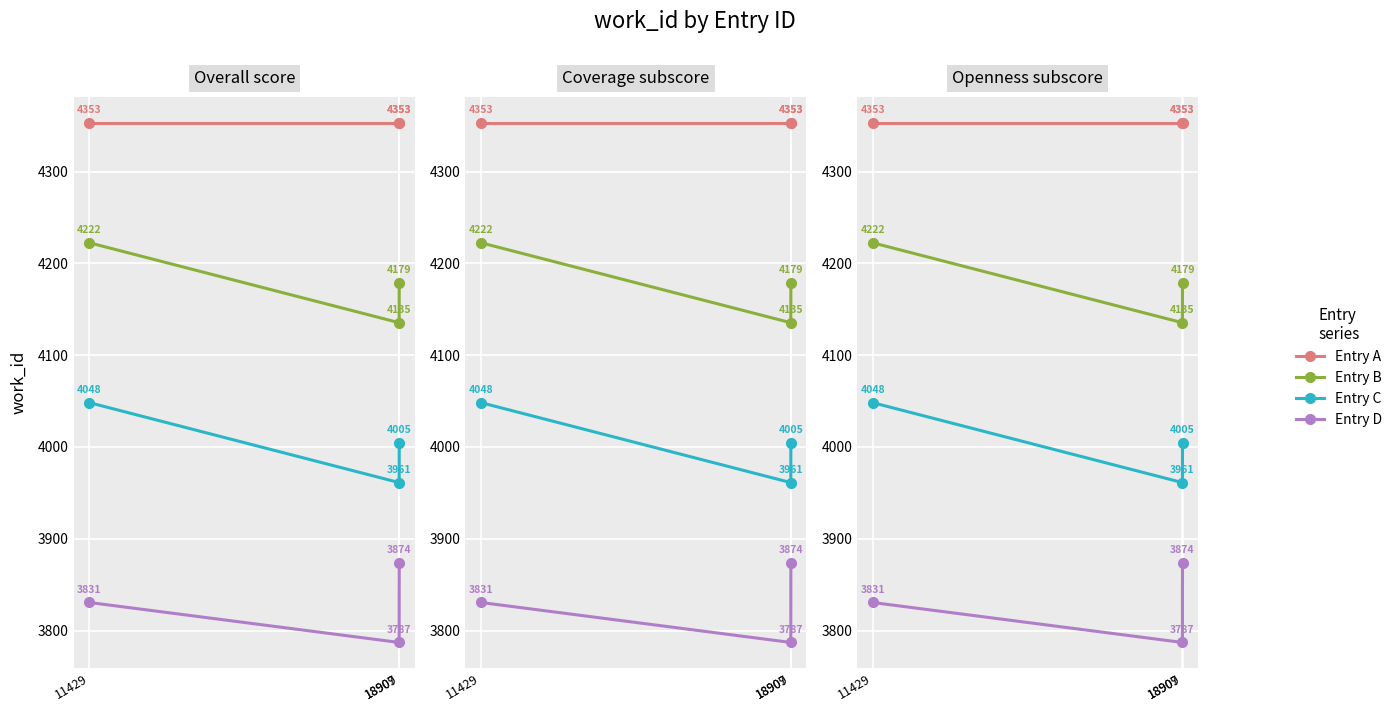

Read the Entry A value at 18907.

4353.0